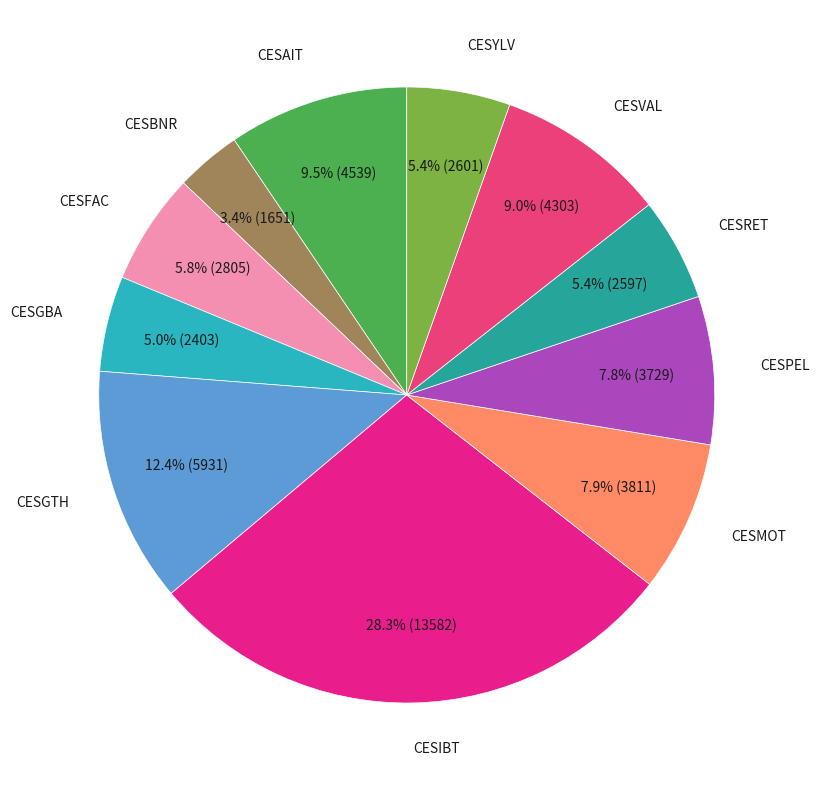

Is CESFAC the majority of the pie?

No